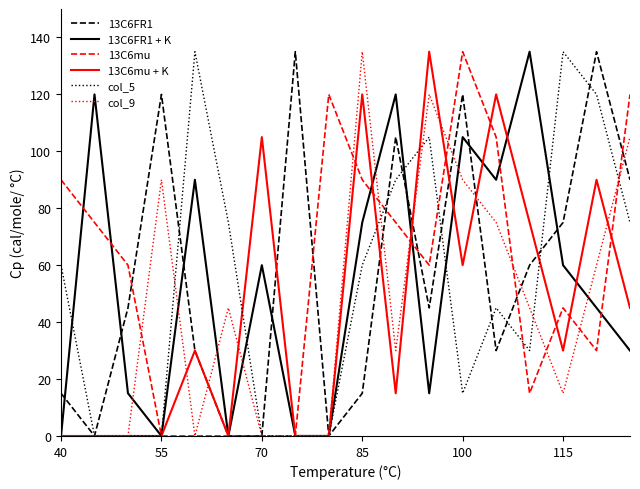

What is the maximum value shown in the chart?

135